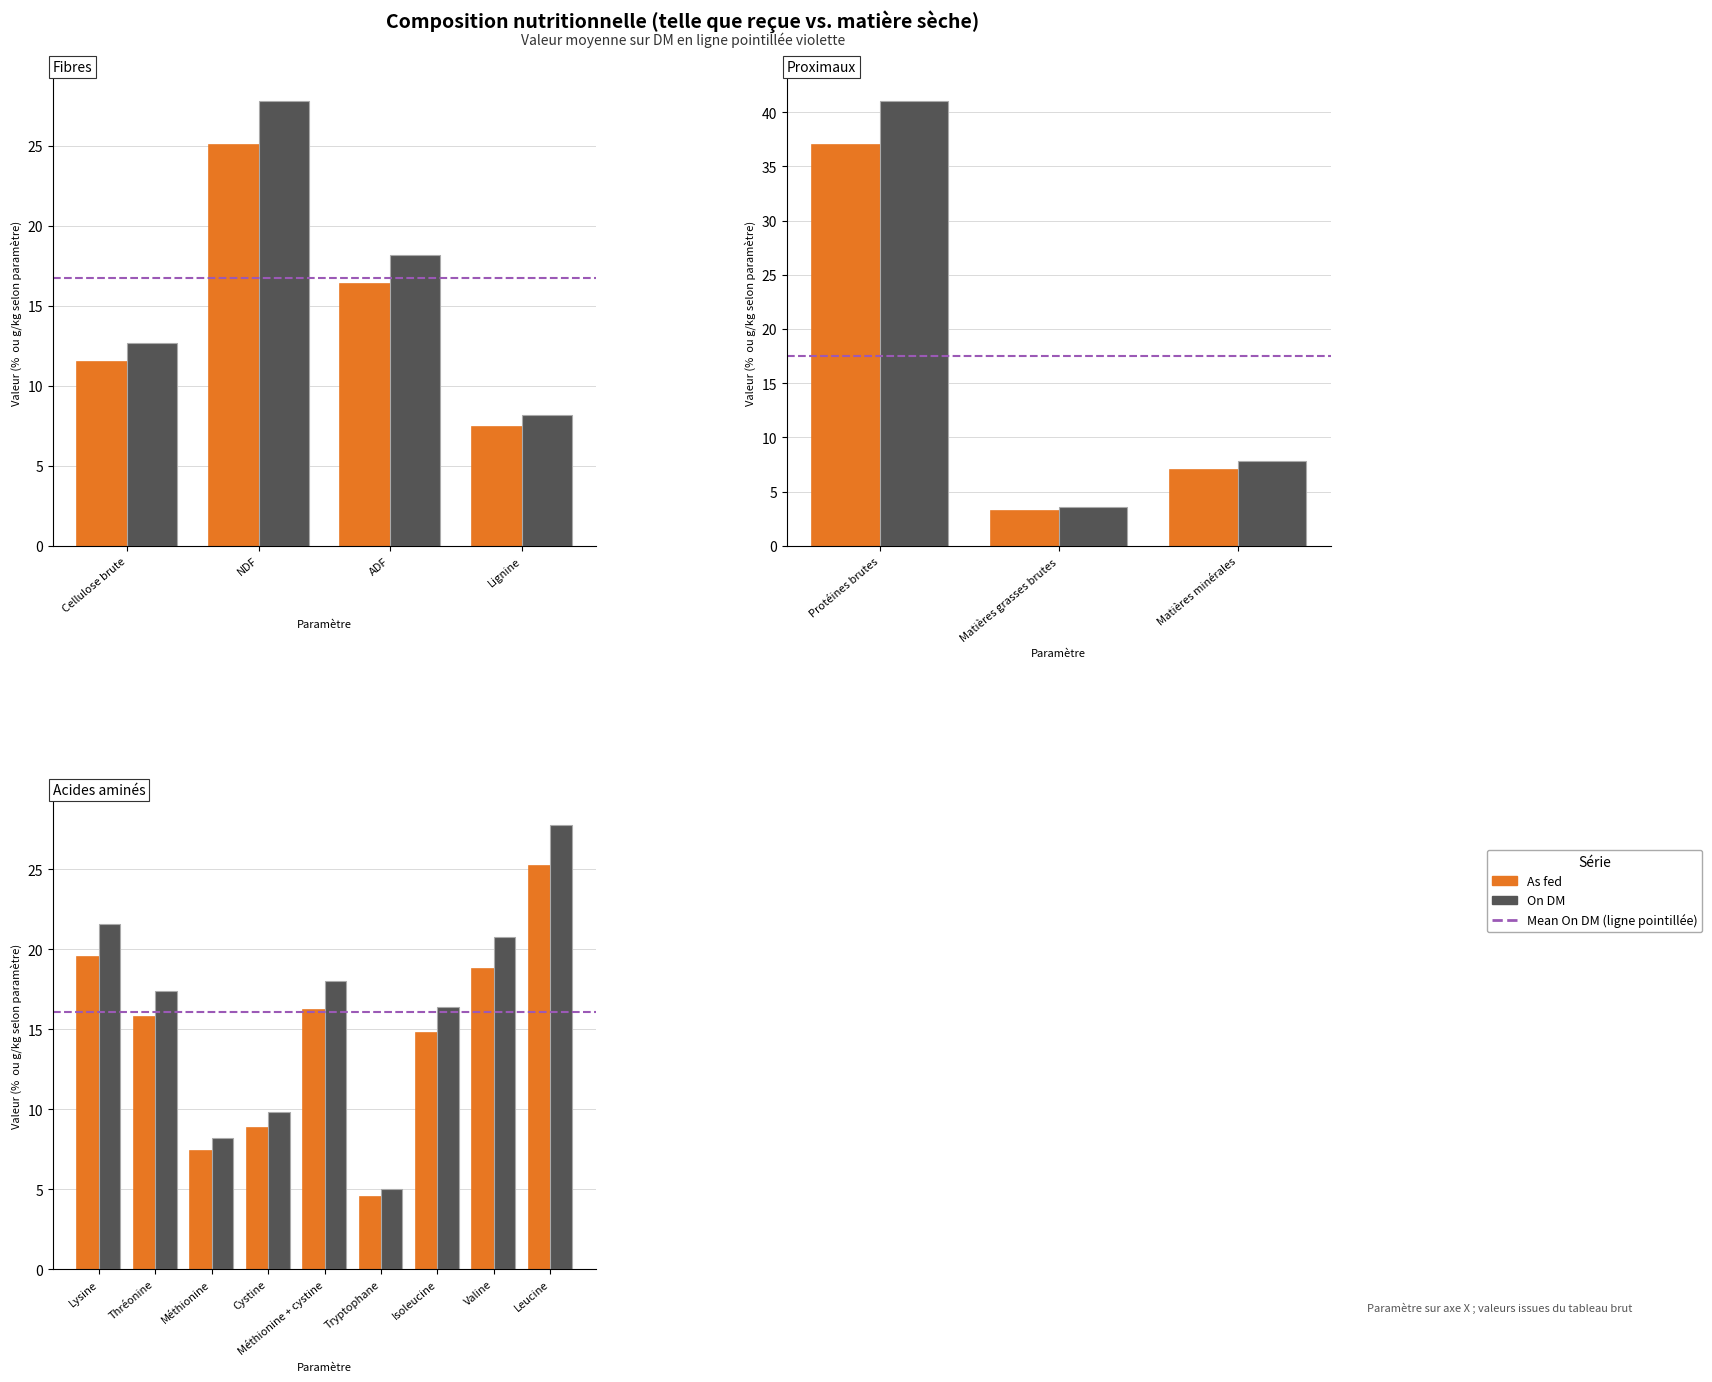

What is the smallest value displayed?

3.2